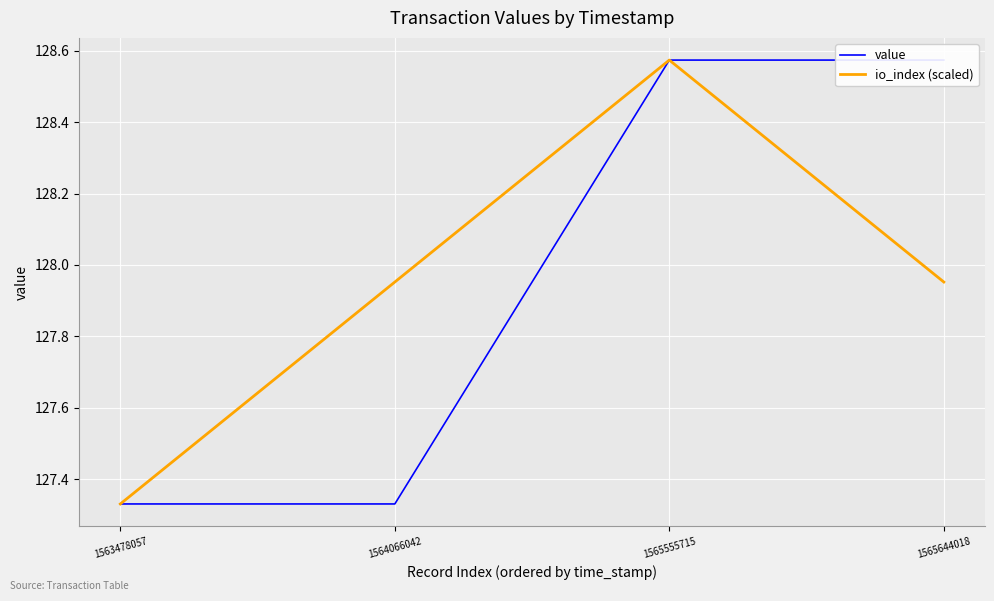

Which series has the largest range (max minus min)?

value